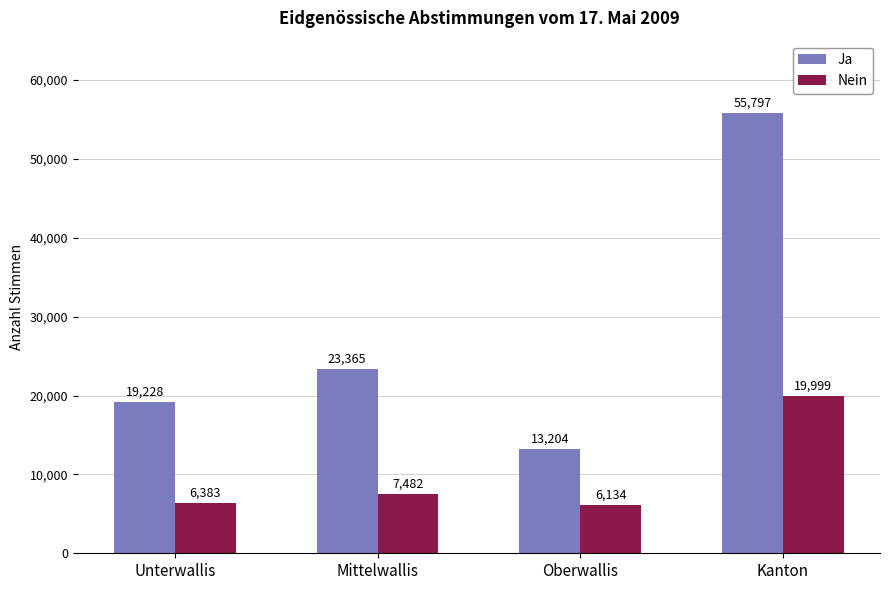

The value of Ja at Kanton is 26050. True or false?

False